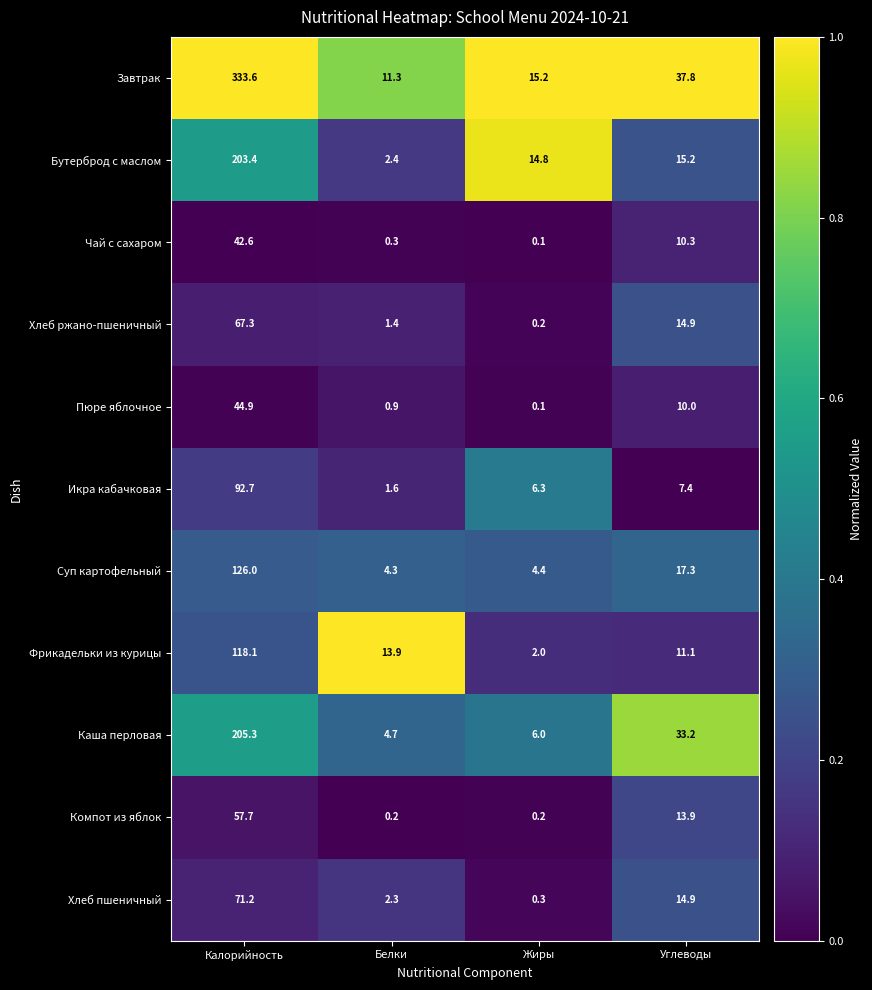

The Хлеб ржано-пшеничный series shows 2.4 at Белки. True or false?

False